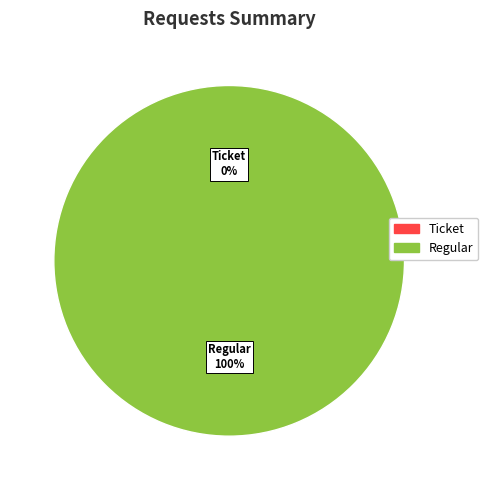

Is there a majority slice in this chart?

Yes